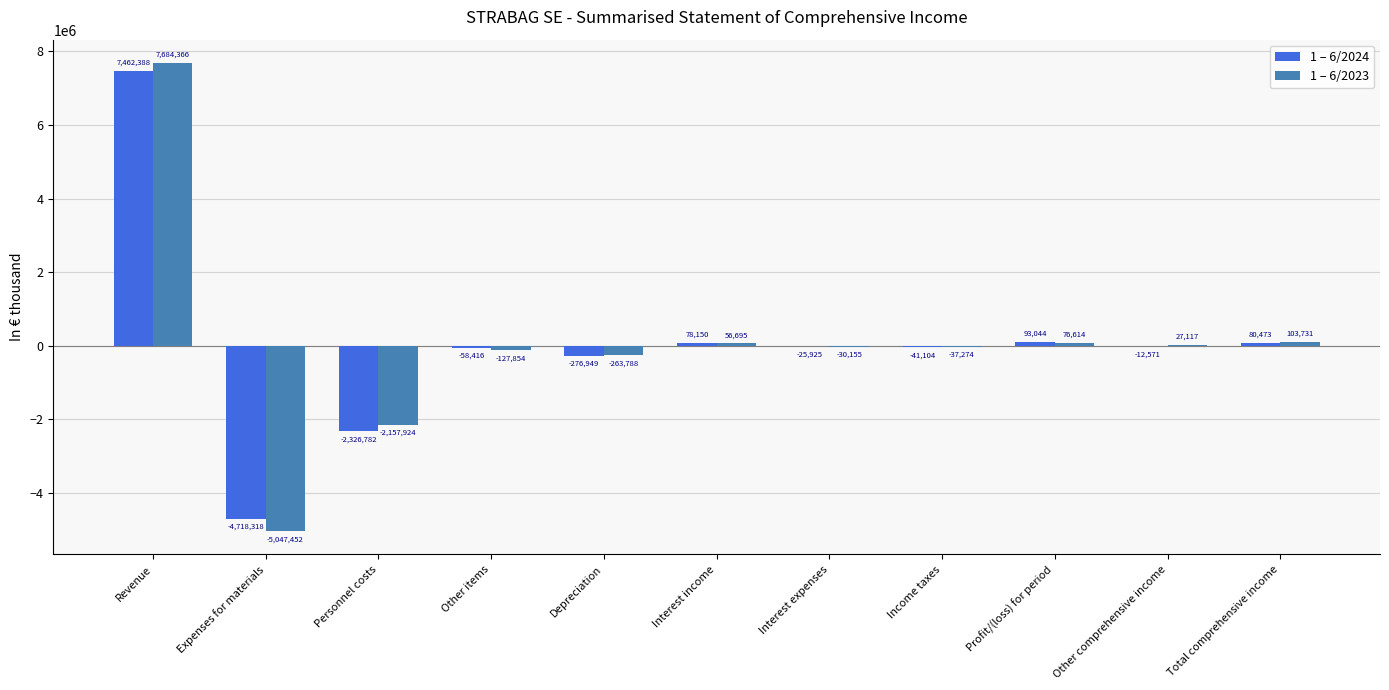

Which series changed the most between Interest income and Profit/(loss) for period?

1 – 6/2023